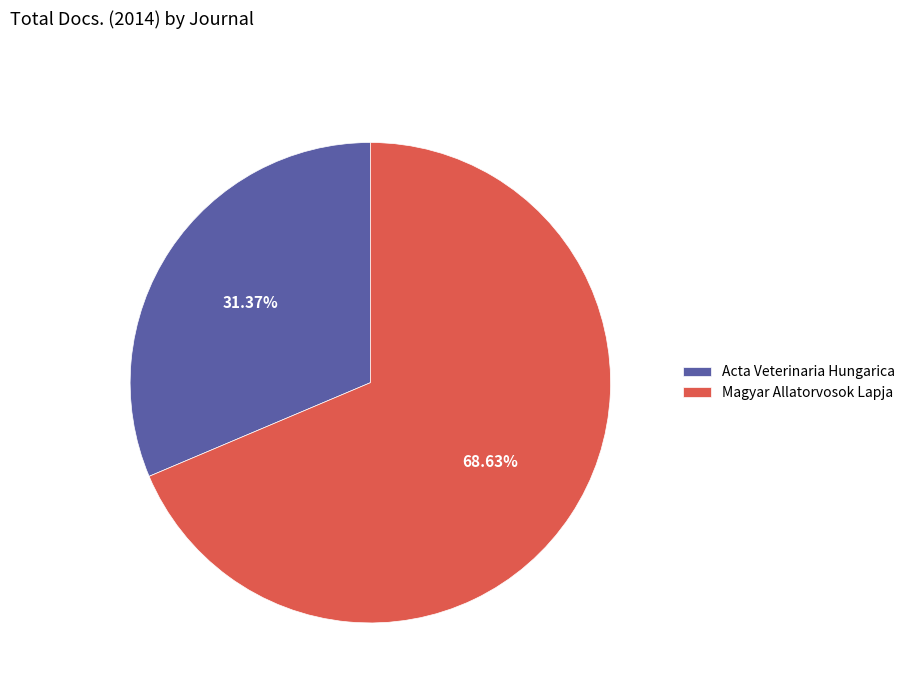

Rank the categories by value from highest to lowest.

Magyar Allatorvosok Lapja, Acta Veterinaria Hungarica